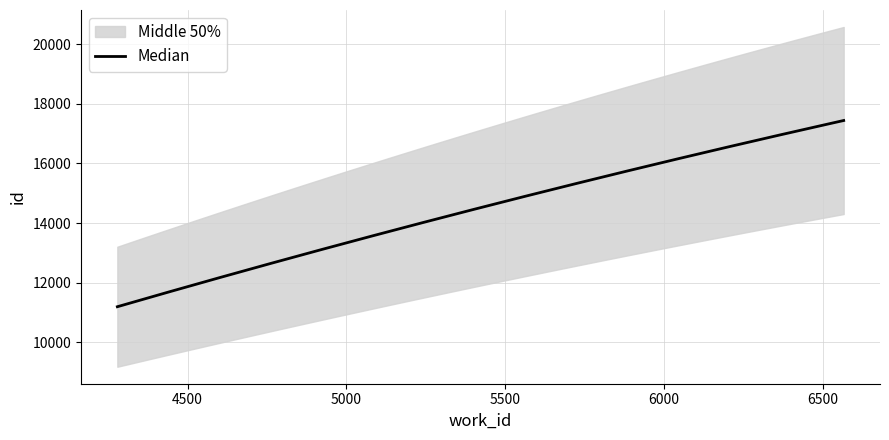

Rank the categories by value from lowest to highest.

4279, 4346, 6565